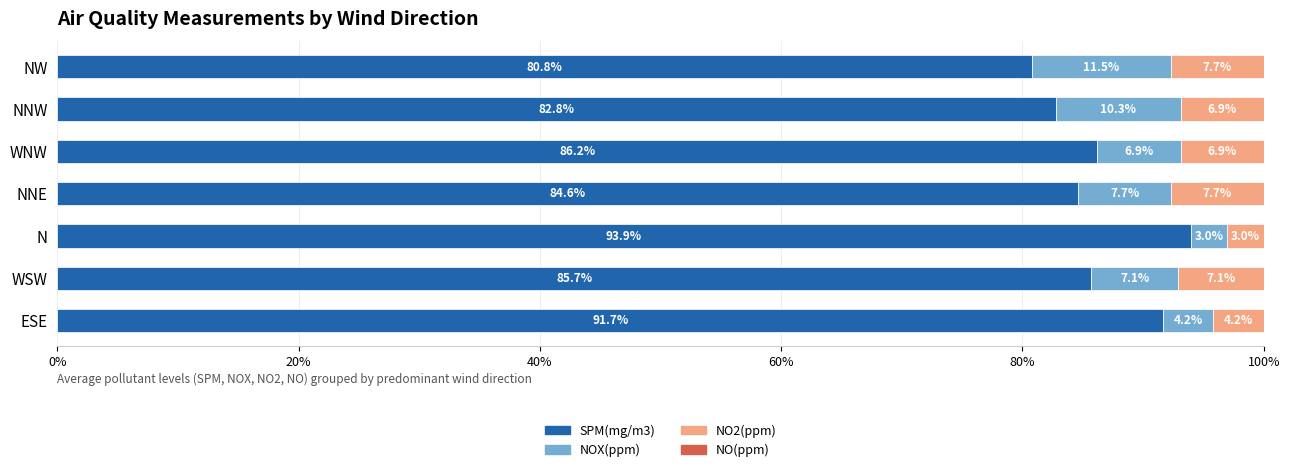

Count the number of categories in the chart.

7